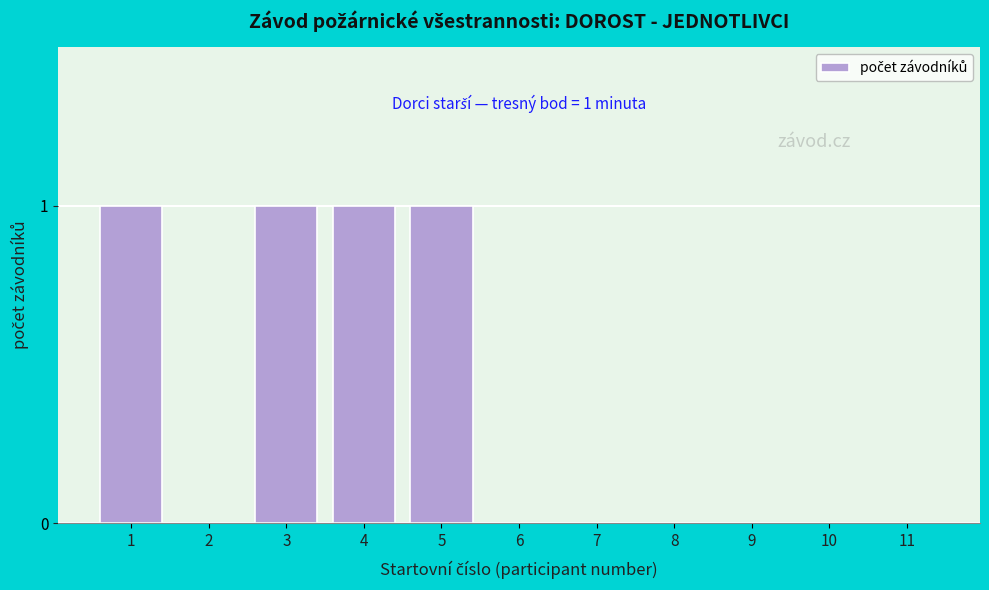

Reading left to right, transcribe all the data shown in this chart.

1=1	2=0	3=1	4=1	5=1	6=0	7=0	8=0	9=0	10=0	11=0